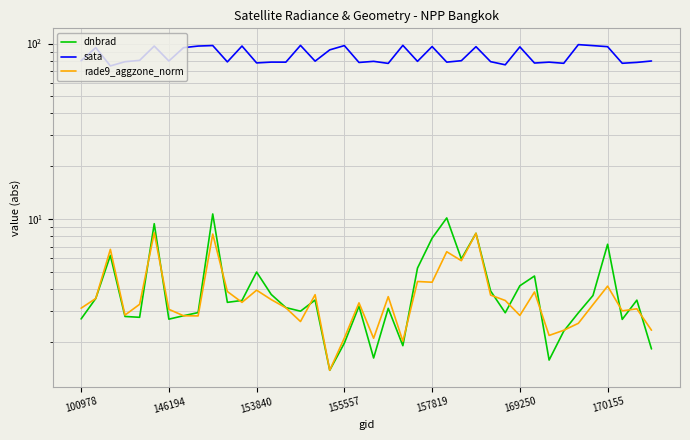

List the series in order of their peak value, lowest first.

rade9_aggzone_norm, dnbrad, sata